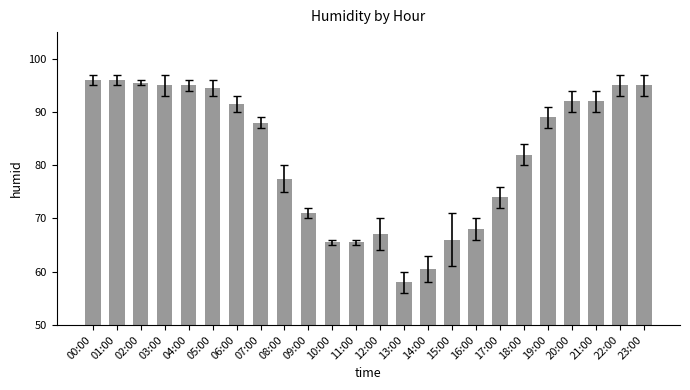

What is the smallest value displayed?

58.0